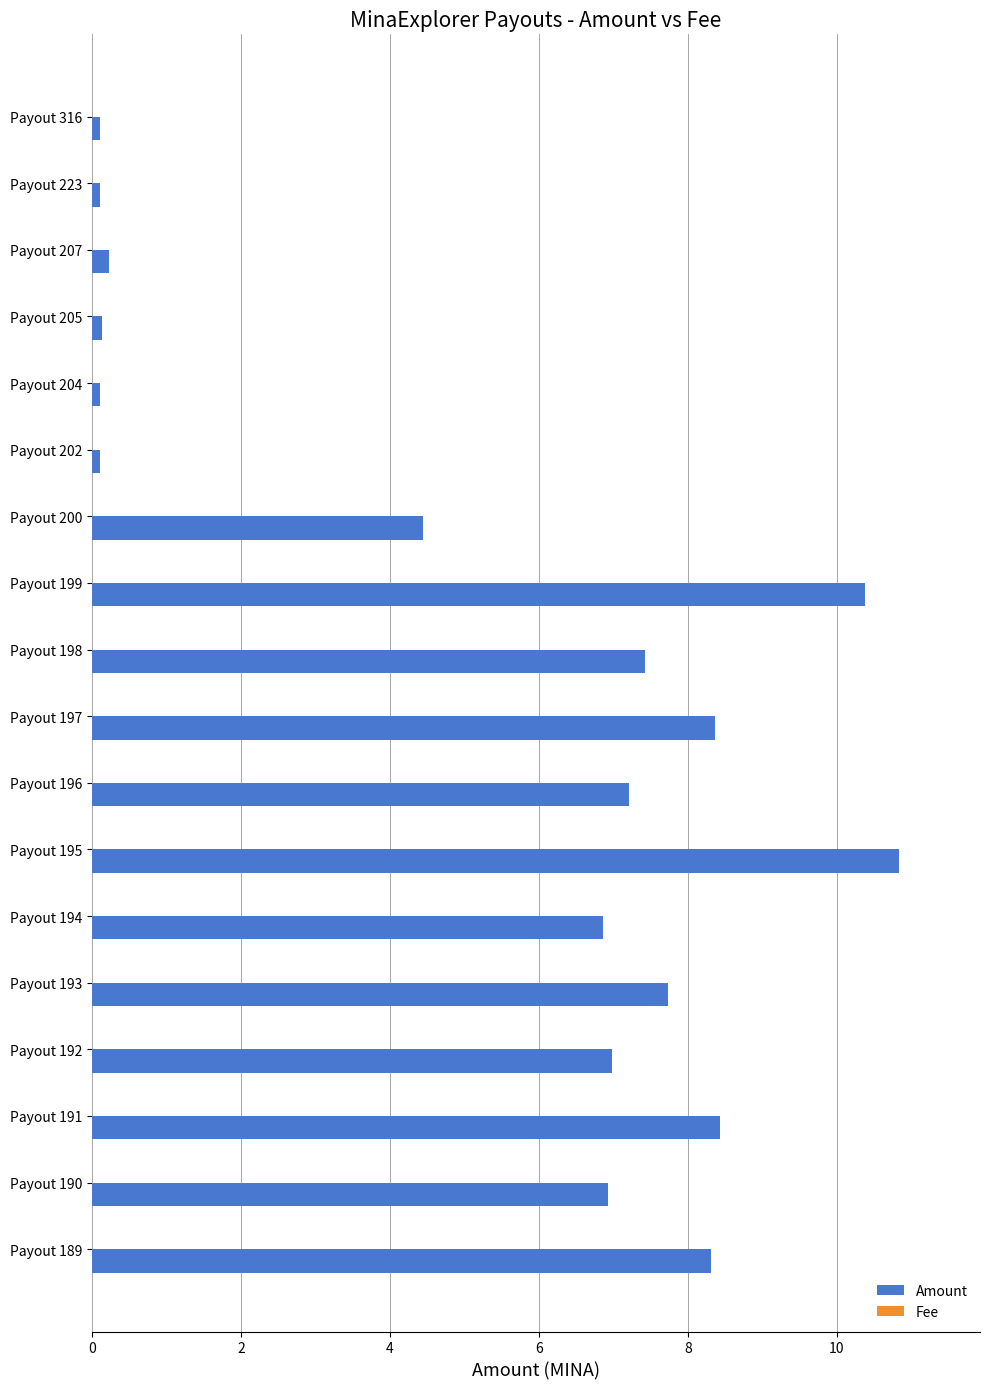

The value of Amount at Payout 196 is 7.2. True or false?

True